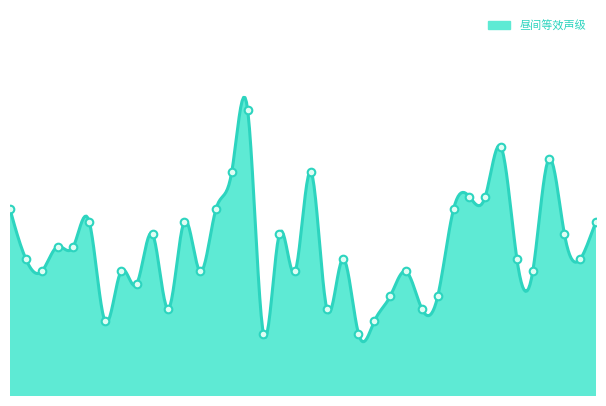

Which has a higher value, 滩子口 or 鸳鸯?

滩子口